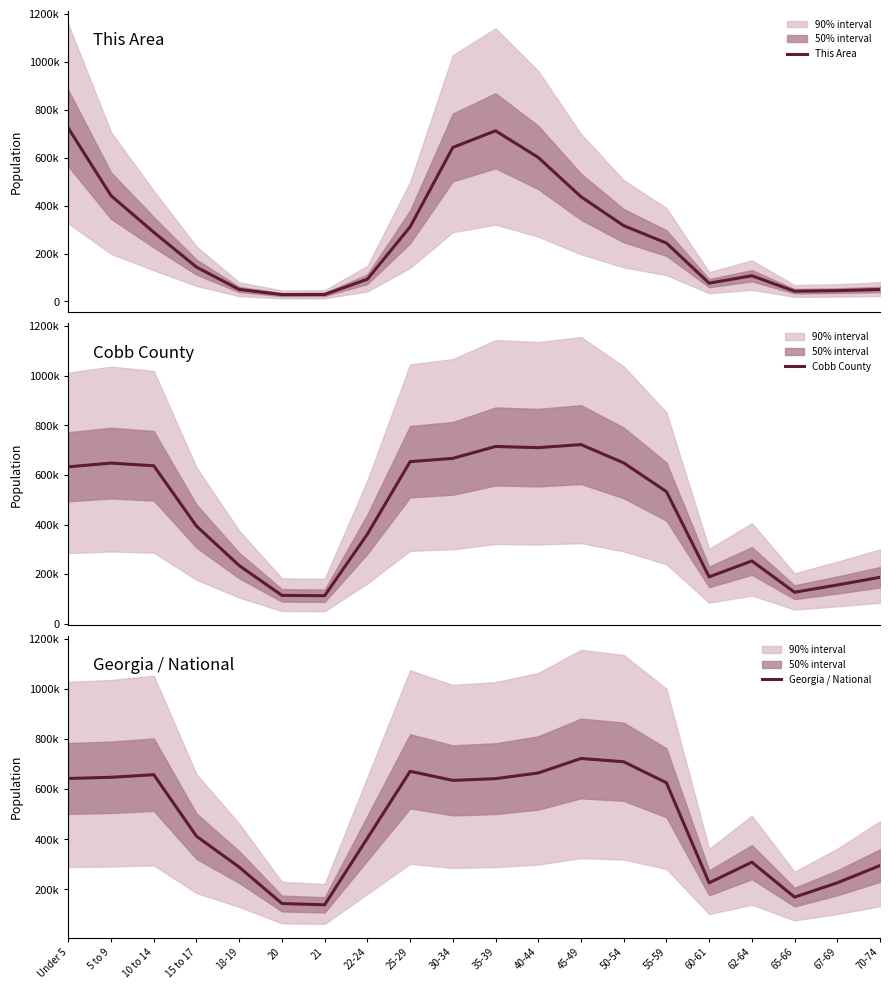

Rank the series by their maximum value, from lowest to highest.

This Area, Cobb County, Georgia / National